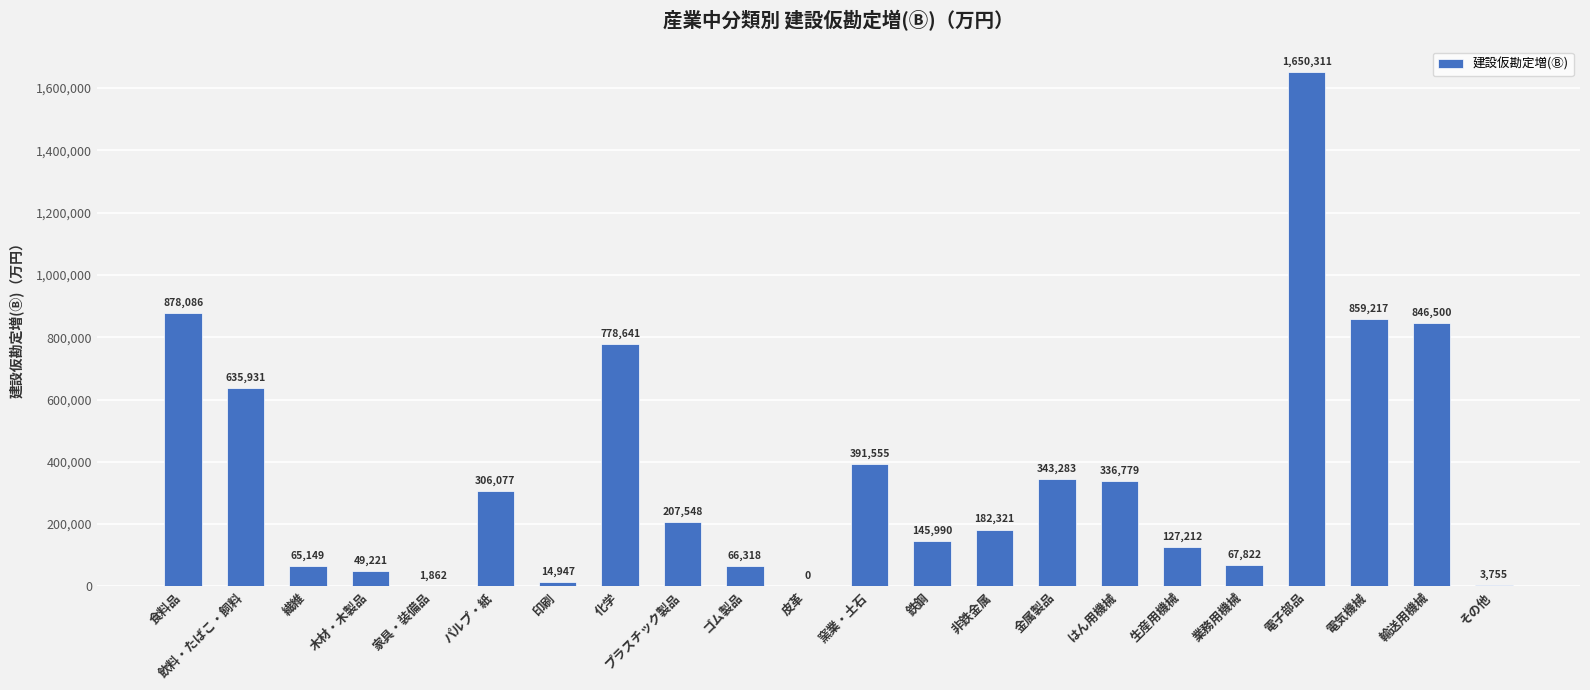

What is the change in value from 窯業・土石 to 輸送用機械?

+454945